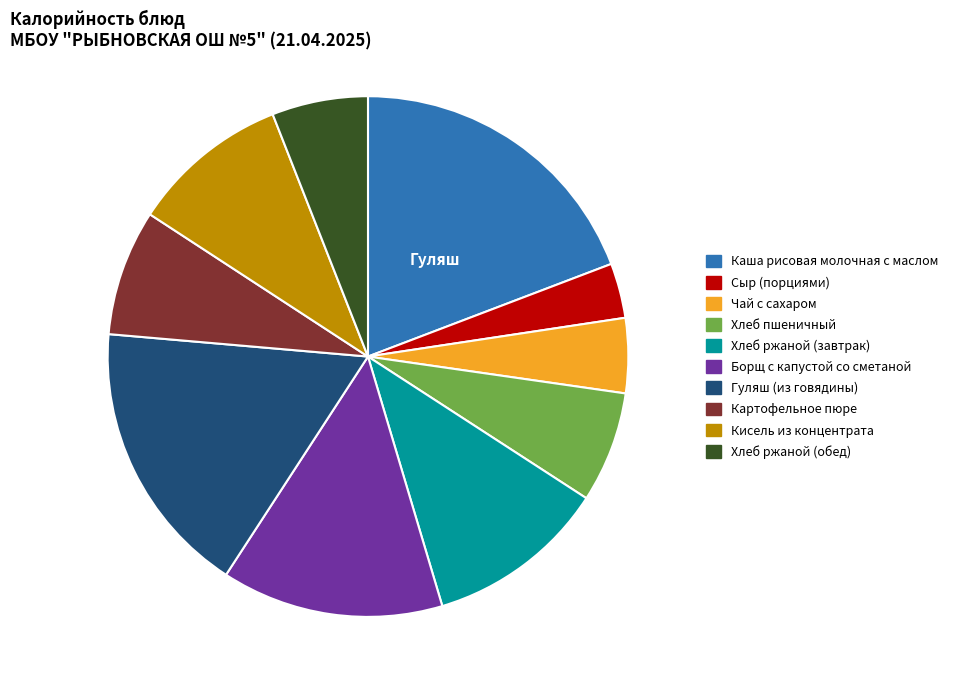

Is it true that Каша рисовая молочная с маслом is 19% of the pie?

True